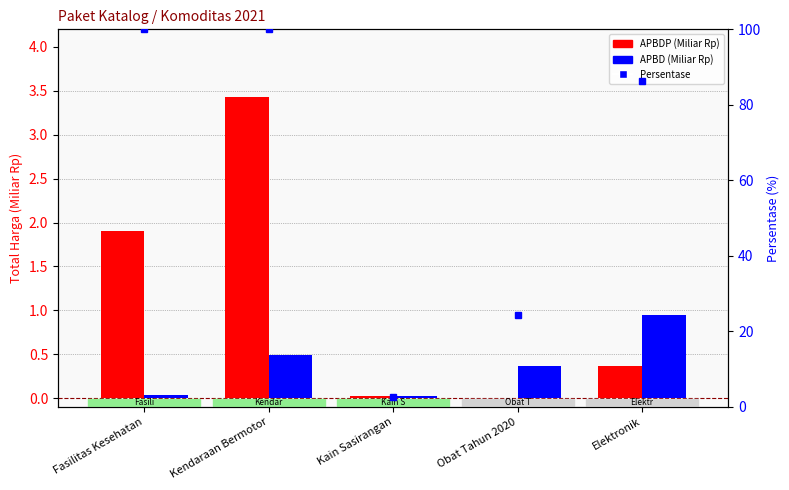

Reading left to right, what are all the values shown in this chart?

APBDP: Fasilitas Kesehatan=1.9	Kendaraan Bermotor=3.4	Kain Sasirangan=0.0	Obat Tahun 2020=0.0	Elektronik=0.4
APBD: Fasilitas Kesehatan=0.0	Kendaraan Bermotor=0.5	Kain Sasirangan=0.0	Obat Tahun 2020=0.4	Elektronik=0.9
Persentase kumulatif: Fasilitas Kesehatan=100.0	Kendaraan Bermotor=100.0	Kain Sasirangan=2.5	Obat Tahun 2020=24.2	Elektronik=86.4